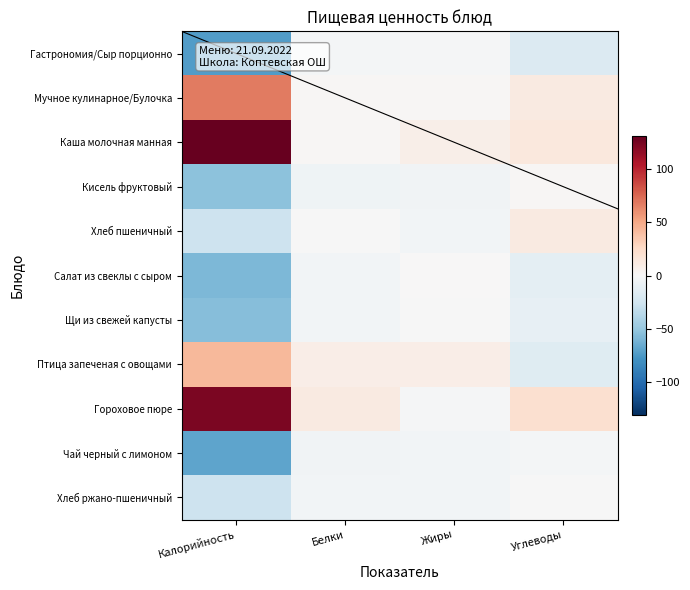

Reading left to right, transcribe all the data shown in this chart.

Гастрономия/Сыр порционно: Калорийность=-72.6	Белки=-2.9	Жиры=-1.1	Углеводы=-17.4
Мучное кулинарное/Булочка: Калорийность=67.8	Белки=1.5	Жиры=1.7	Углеводы=11.6
Каша молочная манная: Калорийность=130.6	Белки=1.9	Жиры=7.6	Углеводы=13.7
Кисель фруктовый: Калорийность=-53.8	Белки=-5.2	Жиры=-4.1	Углеводы=1.3
Хлеб пшеничный: Калорийность=-27.2	Белки=-0.2	Жиры=-3.6	Углеводы=12.1
Салат из свеклы с сыром: Калорийность=-58.8	Белки=-3.2	Жиры=0.4	Углеводы=-12.8
Щи из свежей капусты: Калорийность=-55.3	Белки=-3.8	Жиры=-0.1	Углеводы=-11.1
Птица запеченая с овощами: Калорийность=41.9	Белки=8.7	Жиры=8.3	Углеводы=-16.0
Гороховое пюре: Калорийность=123.4	Белки=12.1	Жиры=-1.2	Углеводы=20.8
Чай черный с лимоном: Калорийность=-68.5	Белки=-5.0	Жиры=-4.0	Углеводы=-2.1
Хлеб ржано-пшеничный: Калорийность=-27.5	Белки=-3.9	Жиры=-3.8	Углеводы=-0.3